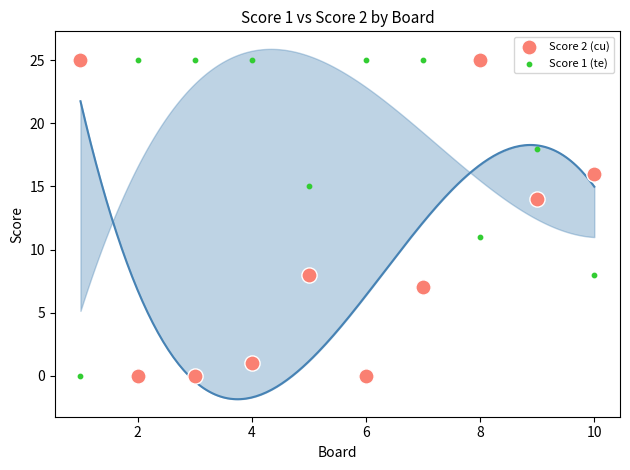

Across all series, what Y value is closest to 12?

11